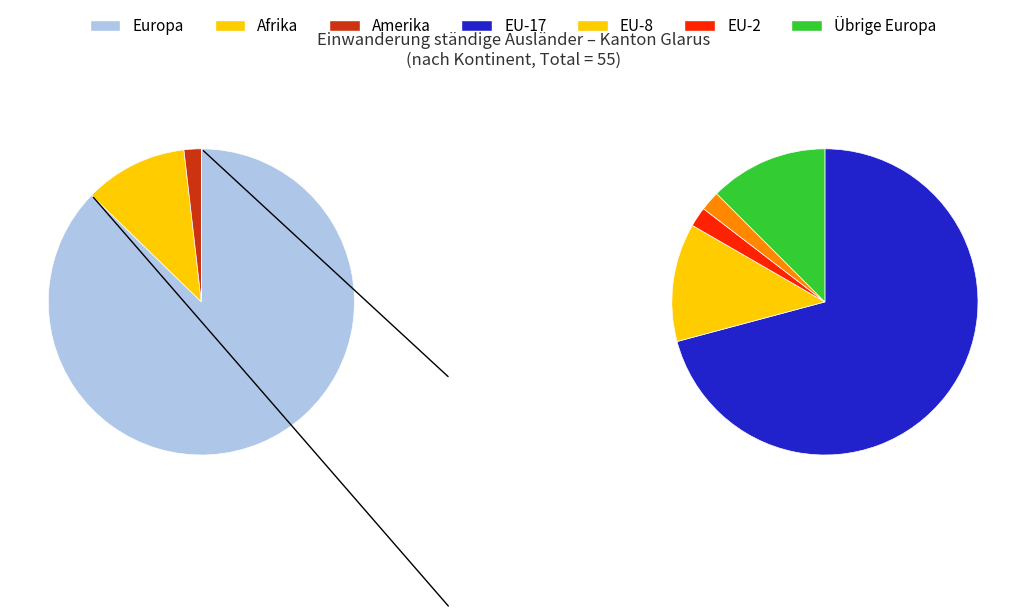

What percentage is NOT represented by Amerika?

98.2%